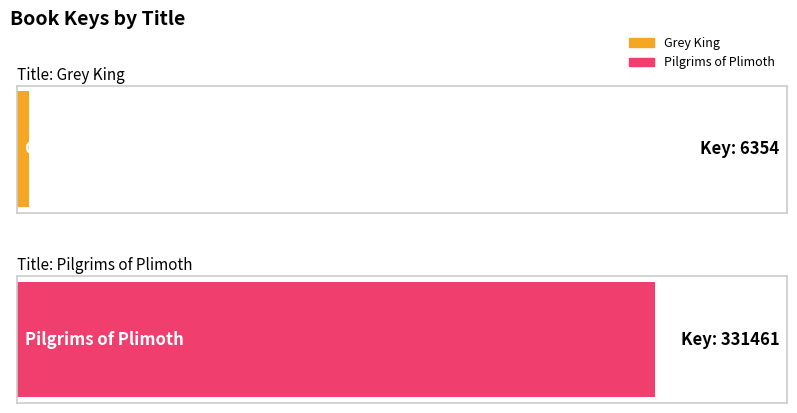

Which label corresponds to the smallest value in the chart?

Grey King